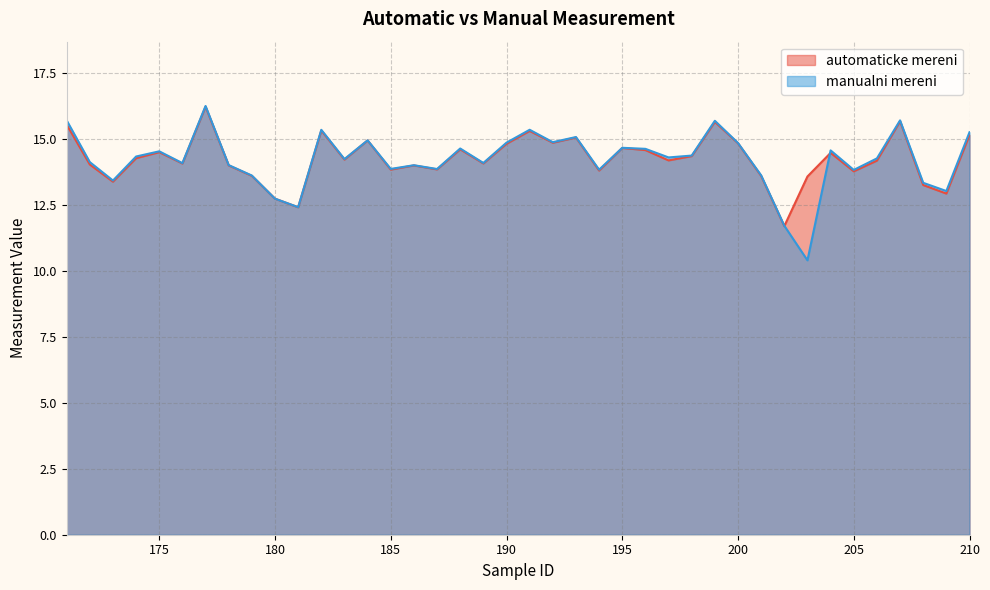

Which series has the largest range (max minus min)?

manualni mereni